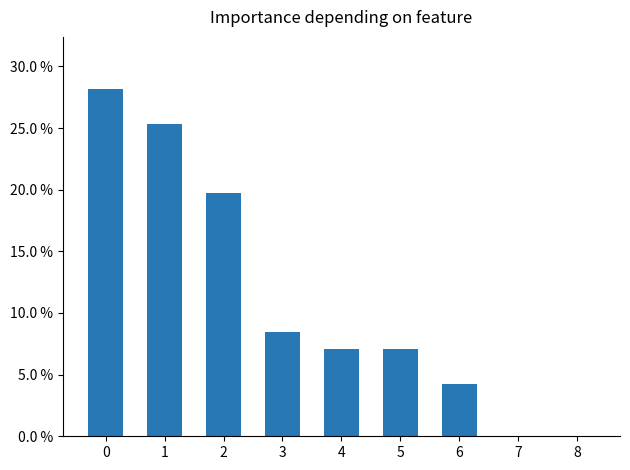

What is the difference between the maximum and second lowest values?

0.3